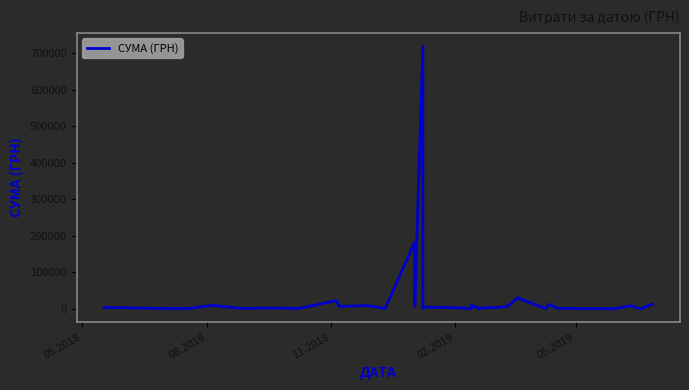

Does the chart have visible grid lines?

No